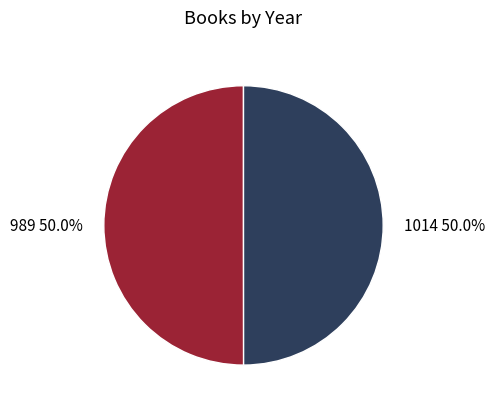

Do 1014 and 989 together represent more than half of the pie?

Yes